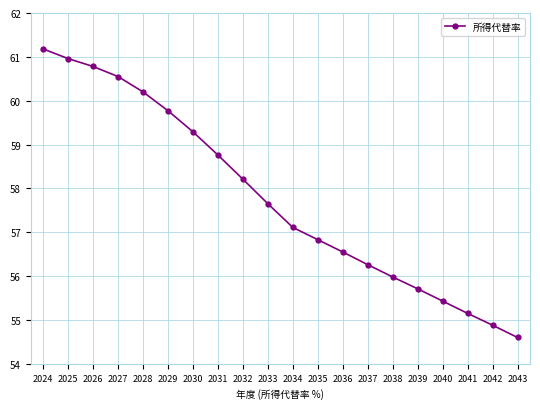

What is the ratio of the value at 2026 to the value at 2038?

1.1